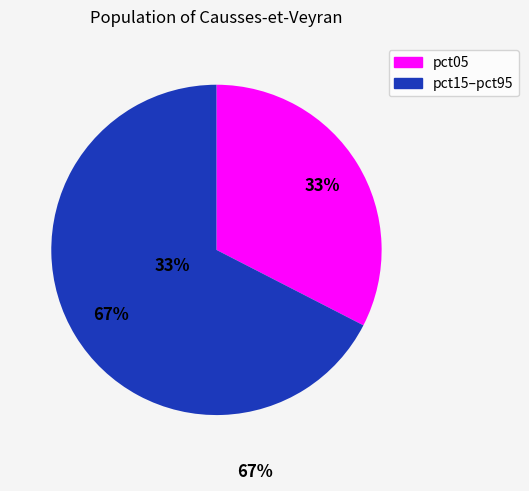

Does any single category account for the majority?

Yes